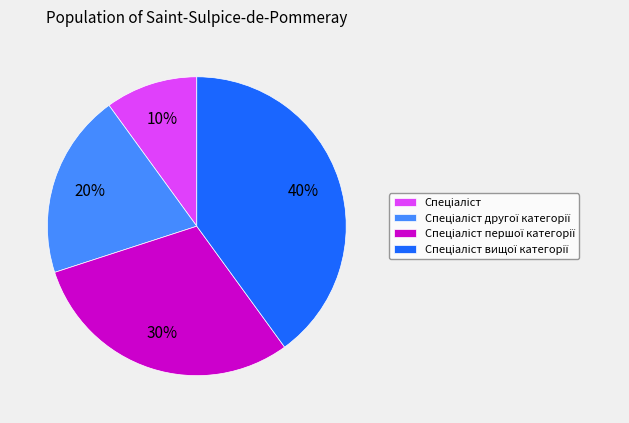

Is there a majority slice in this chart?

No